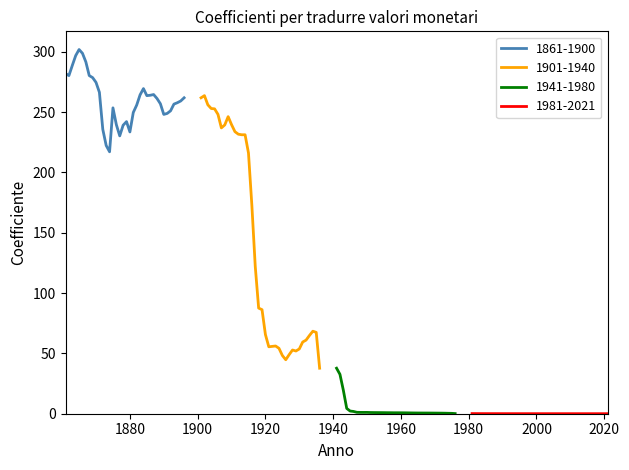

The value of 1861-1900 at 1900 is 128.2. True or false?

False